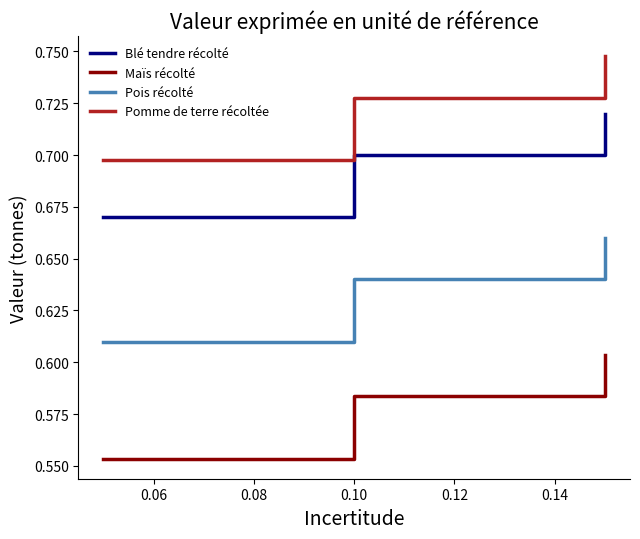

How many lines are shown in the chart?

4